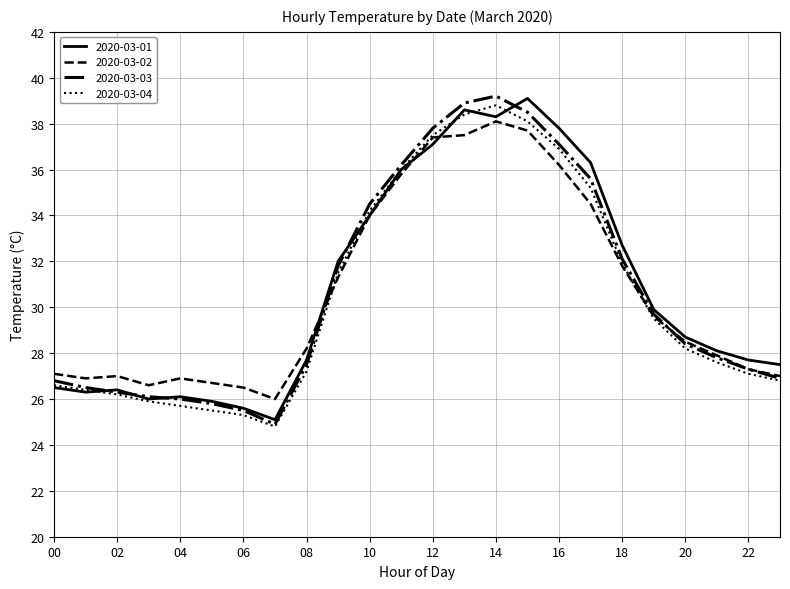

What is the minimum value shown in the chart?

24.8